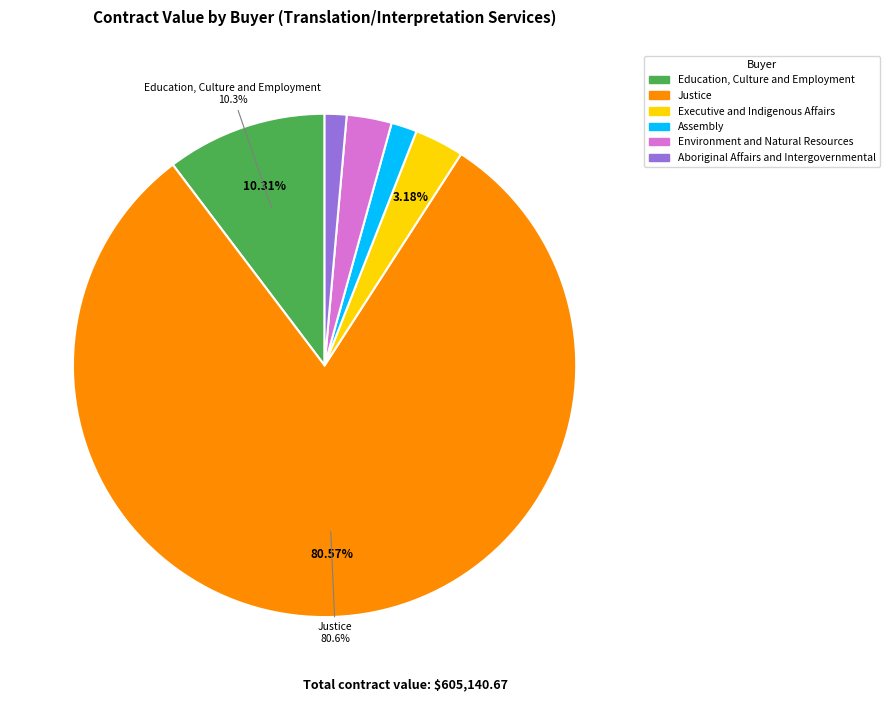

How many slices are in this pie chart?

6